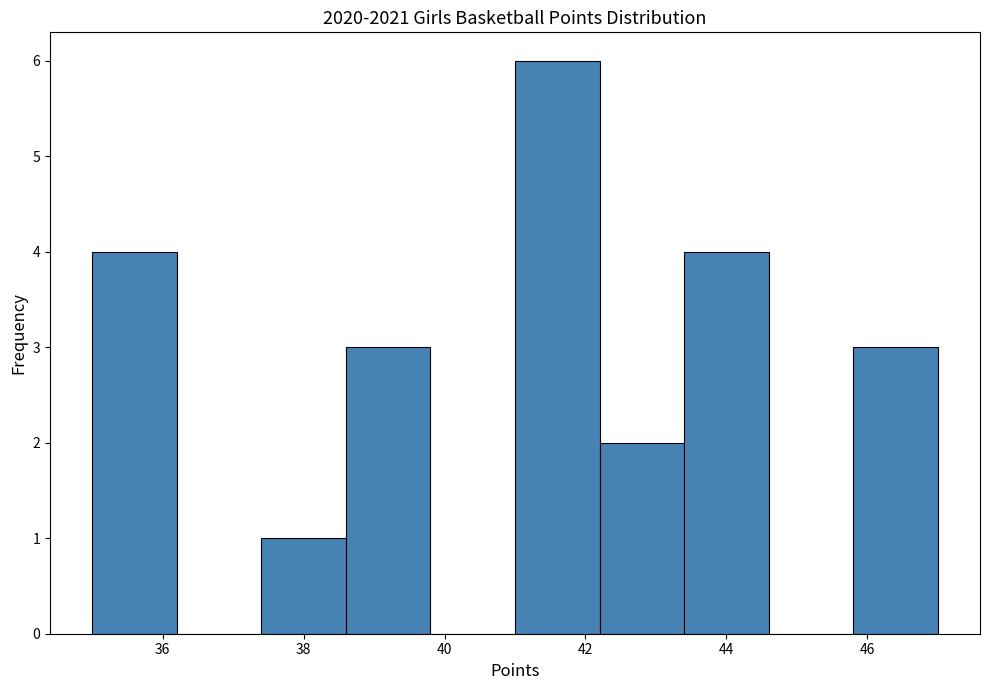

Reading left to right, transcribe this chart: for each bar, give the range it covers on the x-axis and its height. The values are not printed on the chart, so give them approximately, as read against the axis.

35.0 to 36.2: 4
36.2 to 37.4: 0
37.4 to 38.6: 1
38.6 to 39.8: 3
39.8 to 41.0: 0
41.0 to 42.2: 6
42.2 to 43.4: 2
43.4 to 44.6: 4
44.6 to 45.8: 0
45.8 to 47.0: 3